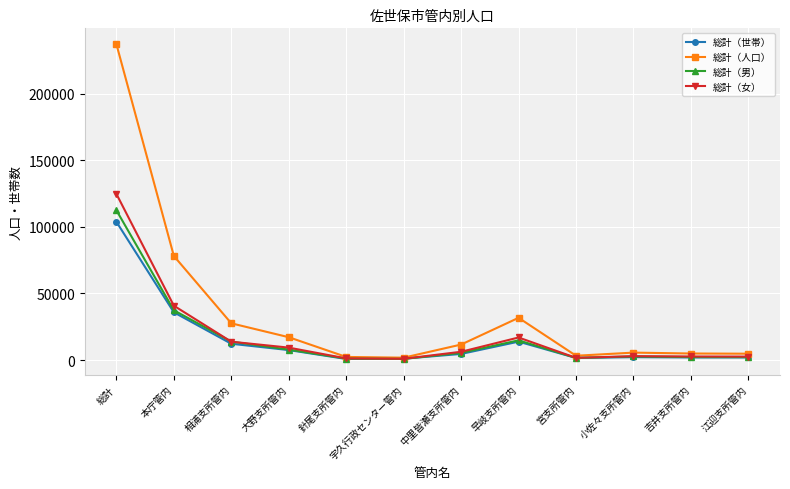

What is the label of the 7th point from the right?

宇久行政センター管内